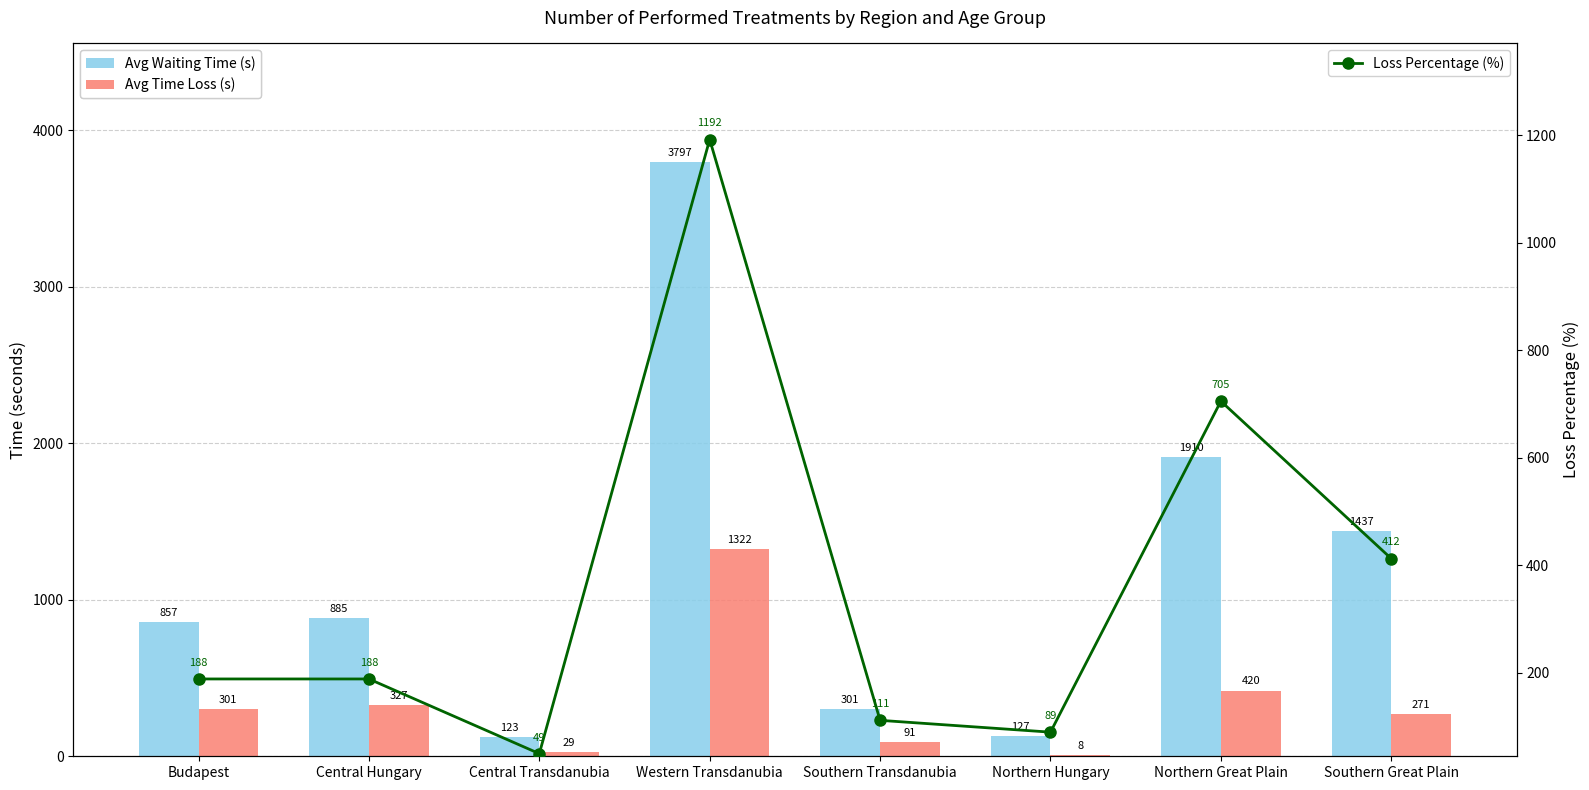

How many data points in Avg Time Loss (s) are less than 301?

4